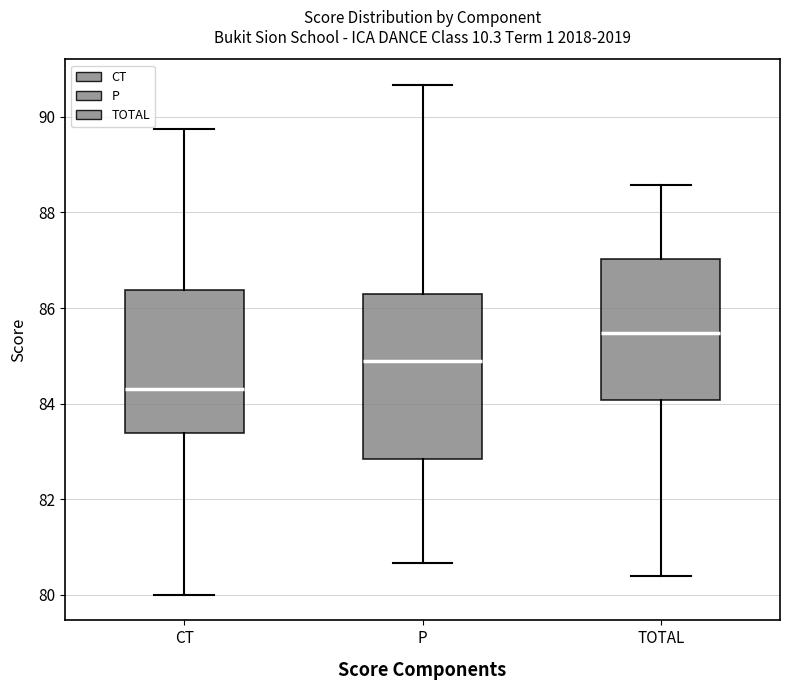

Comparing the boxes themselves (not the whiskers), which one is the tallest?

P